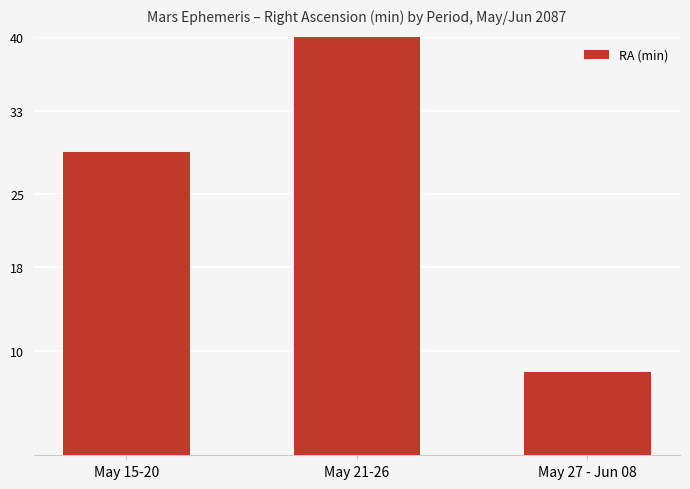

How many bars are there in total?

3